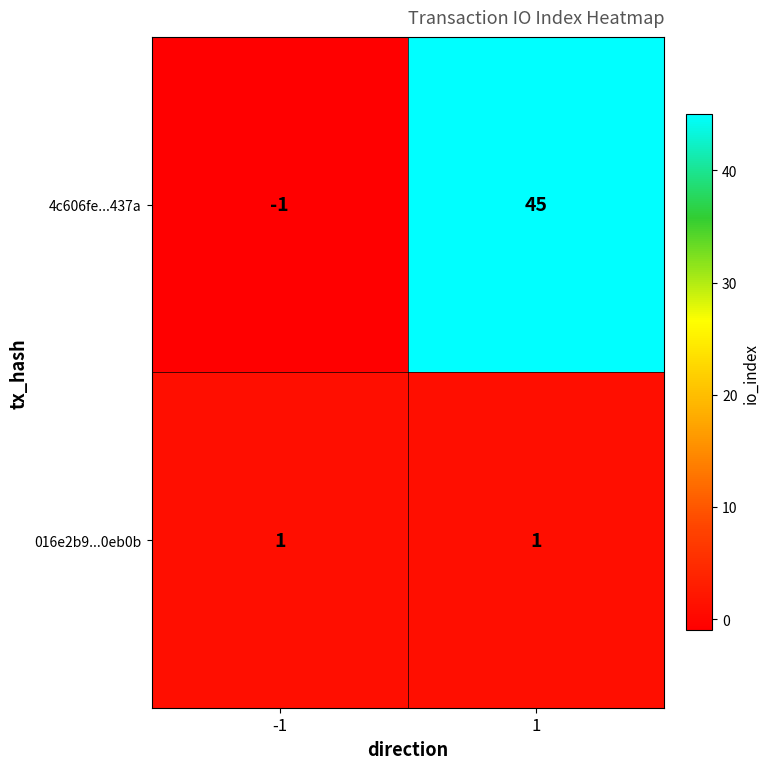

The value of 016e2b9...0eb0b at 1 is 1. True or false?

True